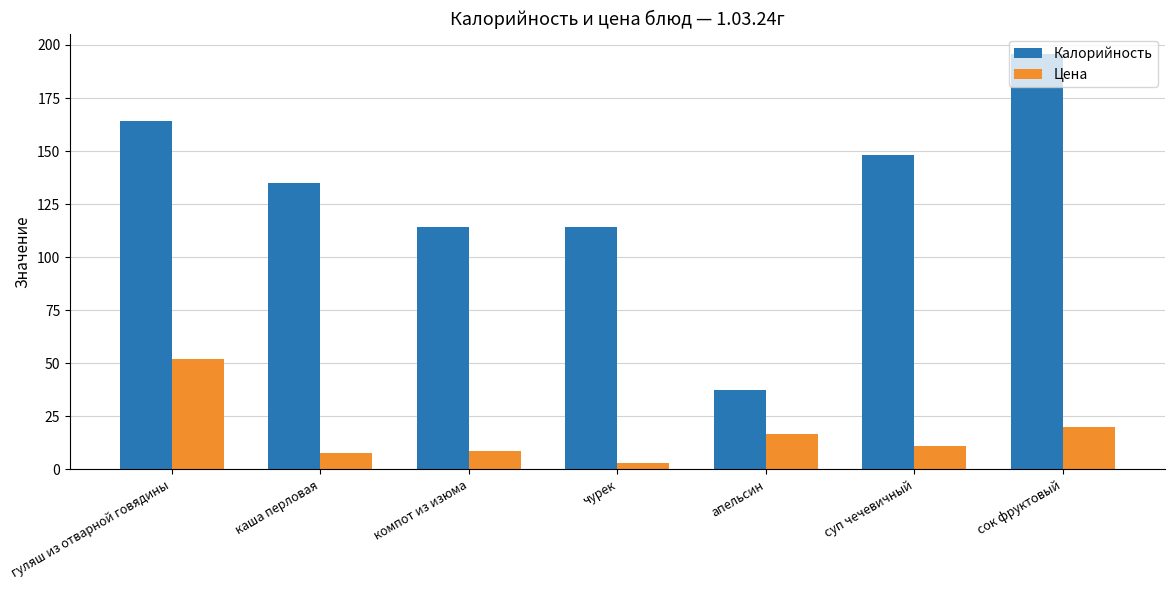

What is the label of the 4th bar from the left?

чурек